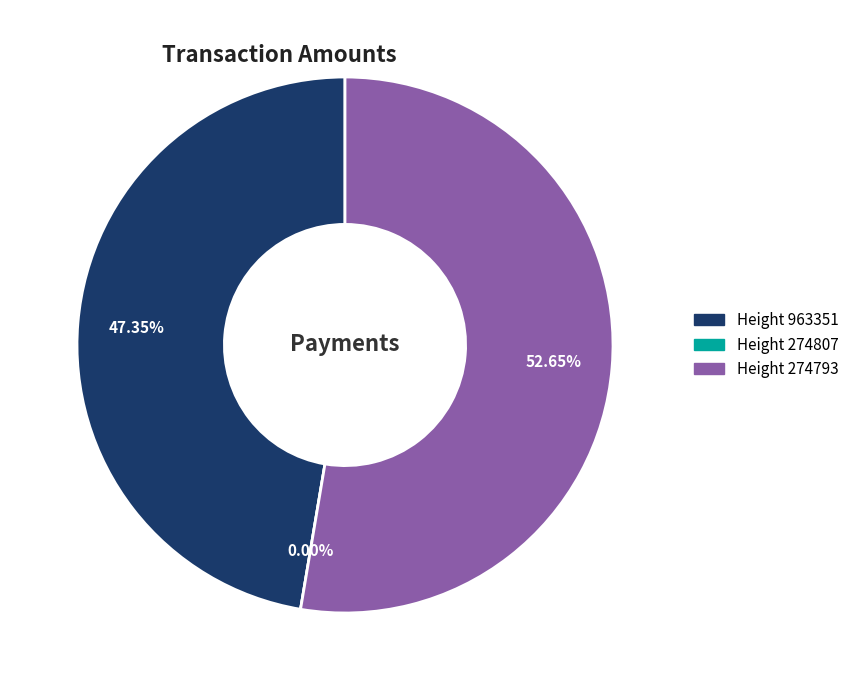

What is the majority slice?

274793